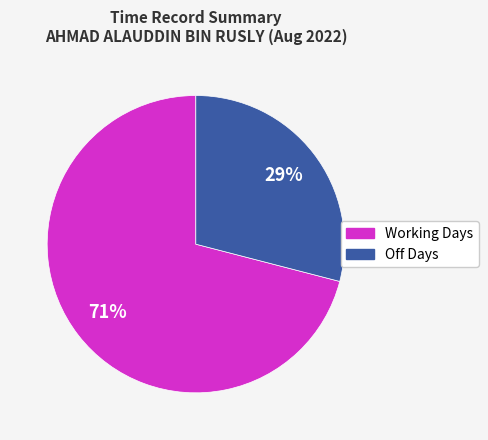

Does any single category account for the majority?

Yes